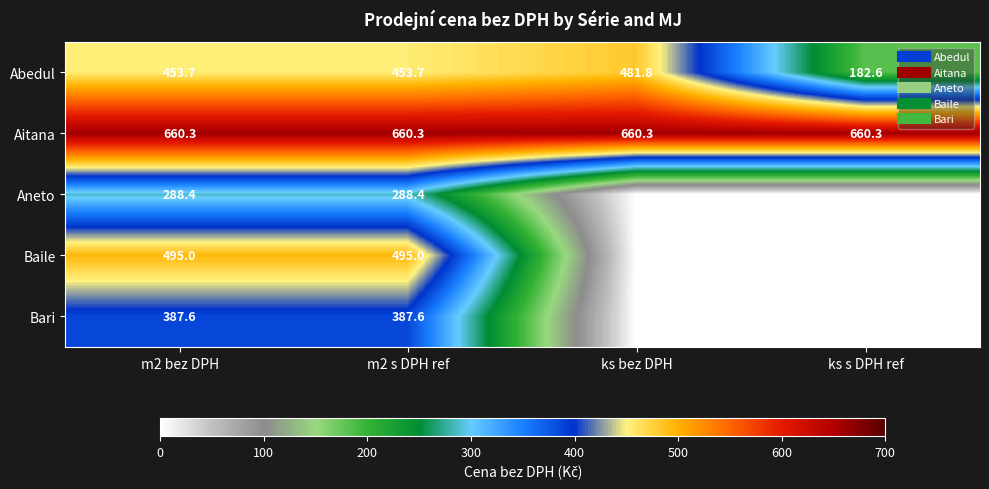

At which category is the sum across all series the highest?

m2 bez DPH